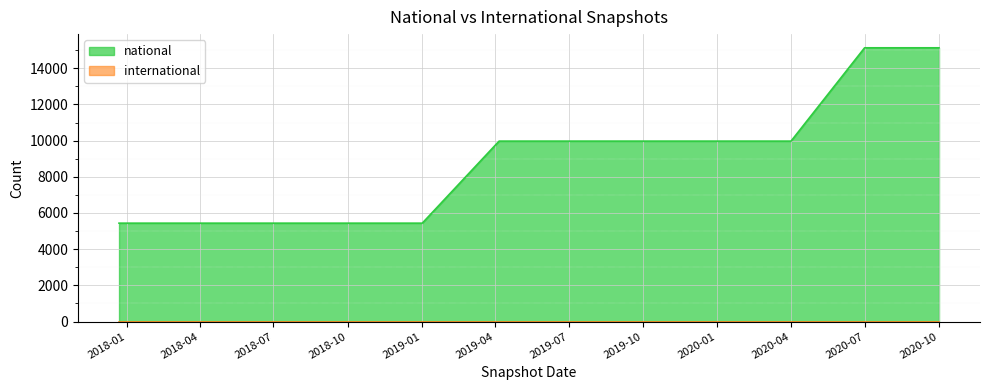

Which series has the largest range (max minus min)?

national